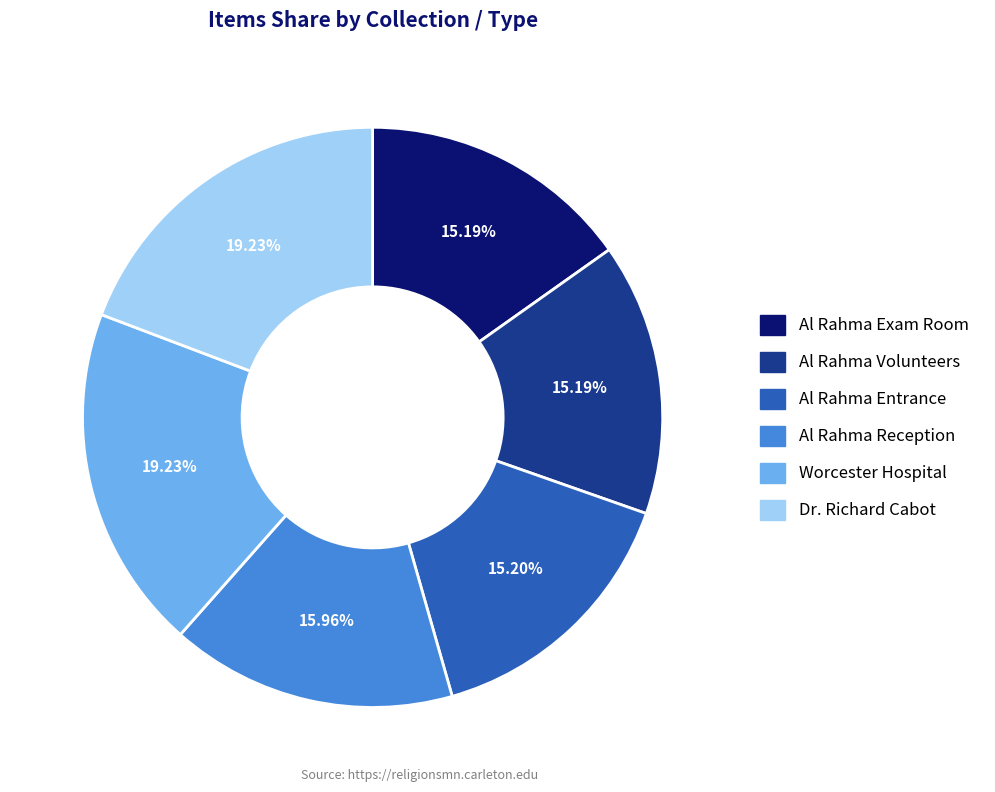

Is there any slice that represents more than half of the pie?

No